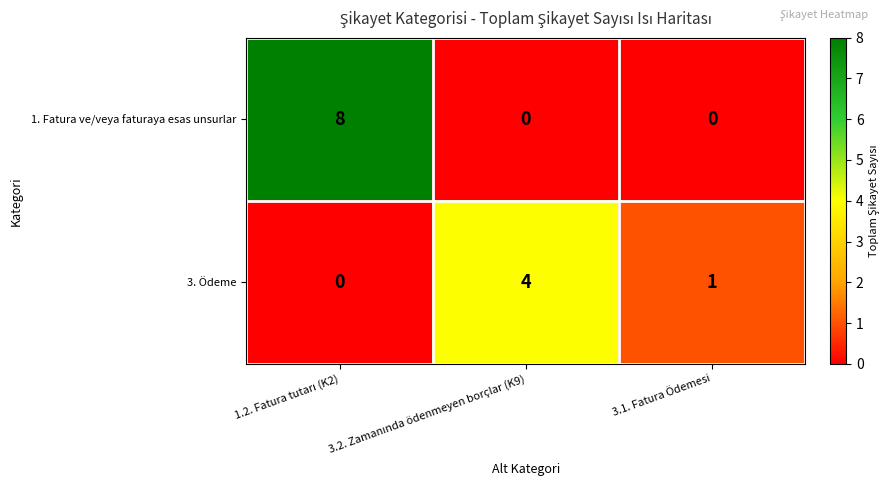

List the series in order of their overall mean, highest first.

1. Fatura ve/veya faturaya esas unsurlar, 3. Ödeme